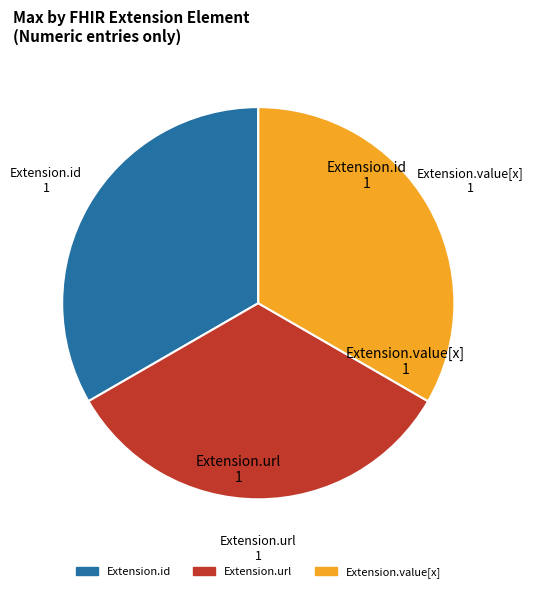

Approximately how many times larger is the value at Extension.value[x] compared to Extension.url?

1.0